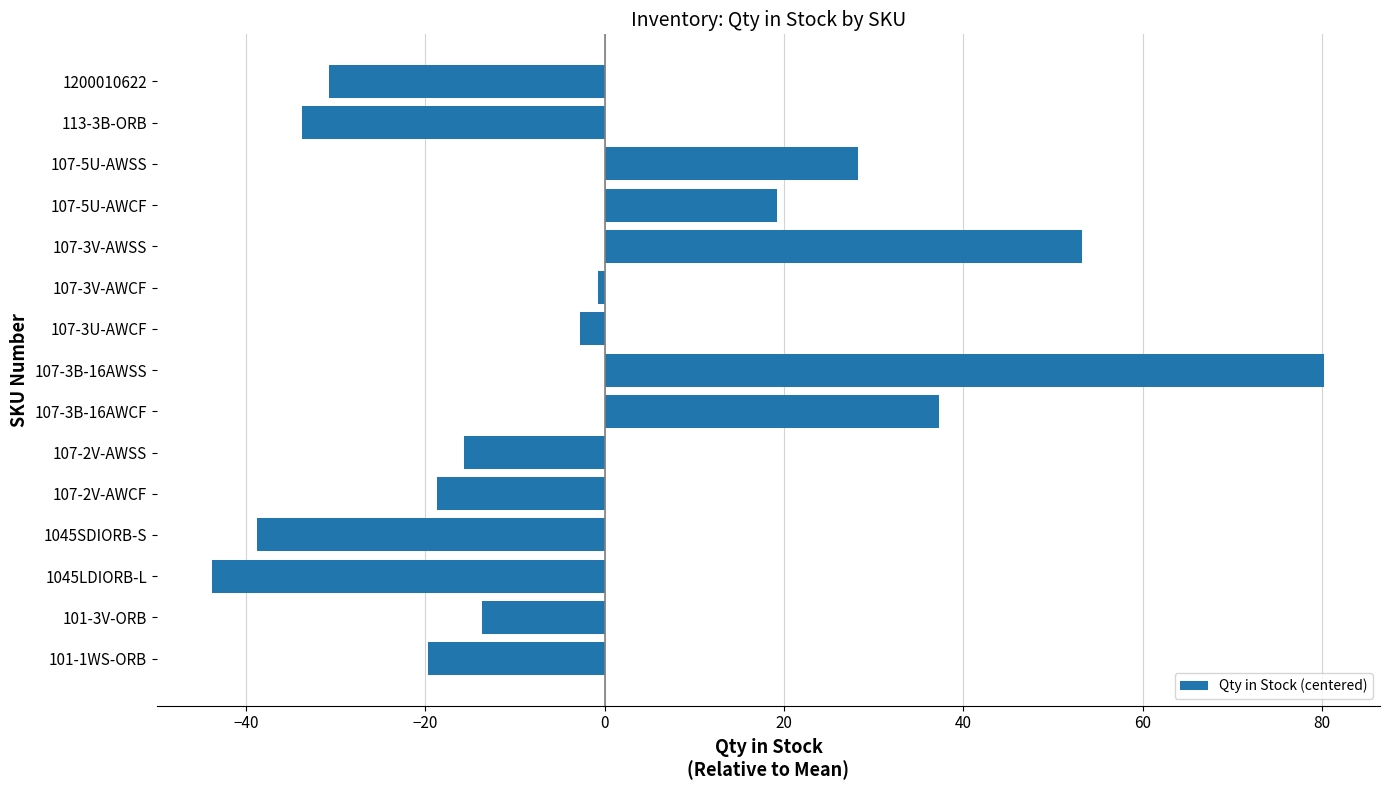

Which has a higher value, 107-3V-AWSS or 101-1WS-ORB?

107-3V-AWSS